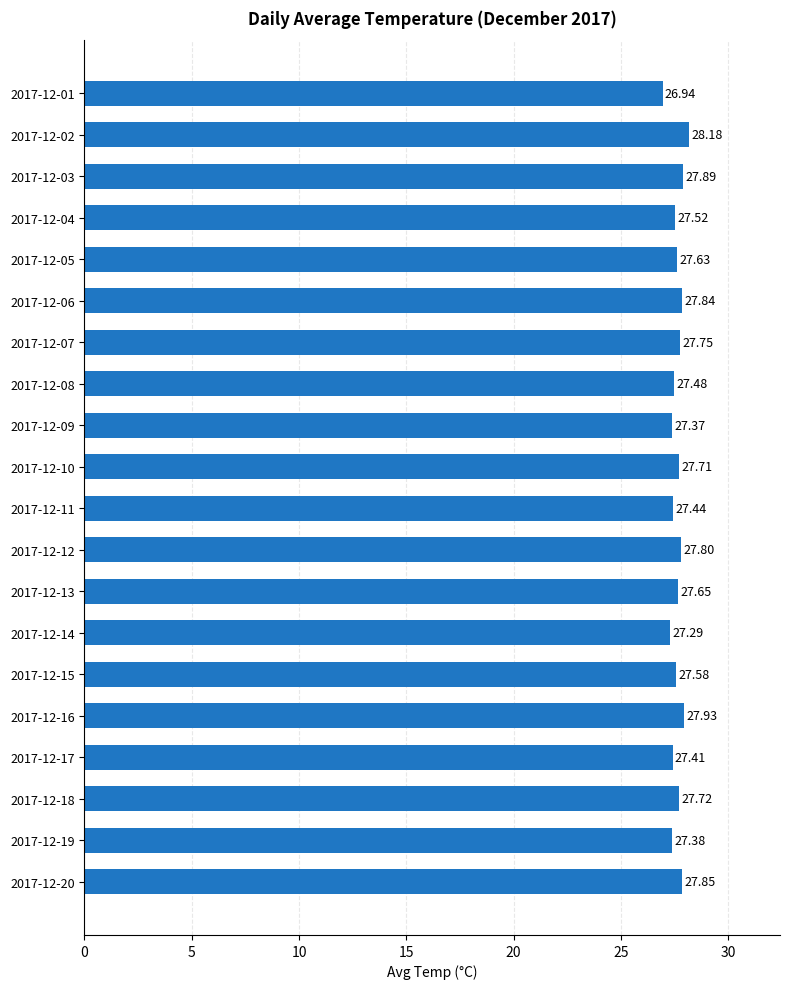

What is the sum of all values?

552.4